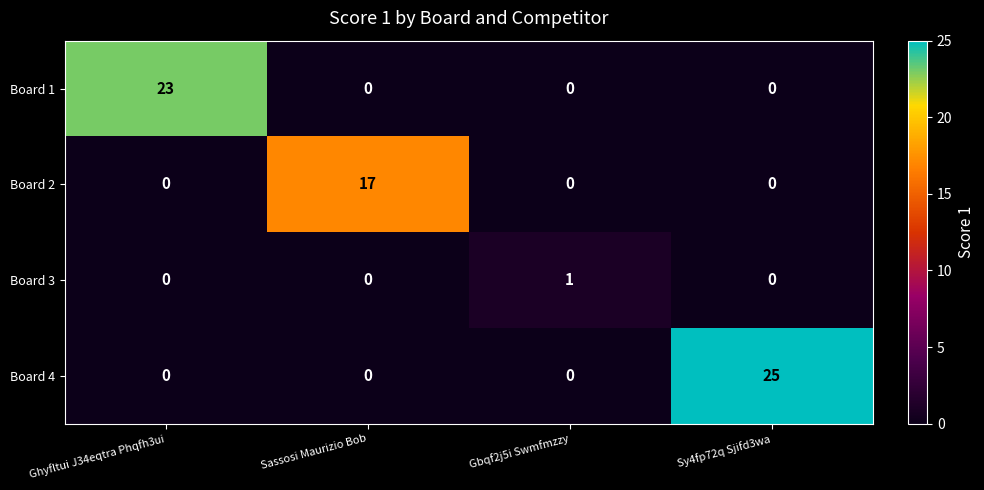

Is it true that Board 2 equals 0 at Sy4fp72q Sjifd3wa?

True